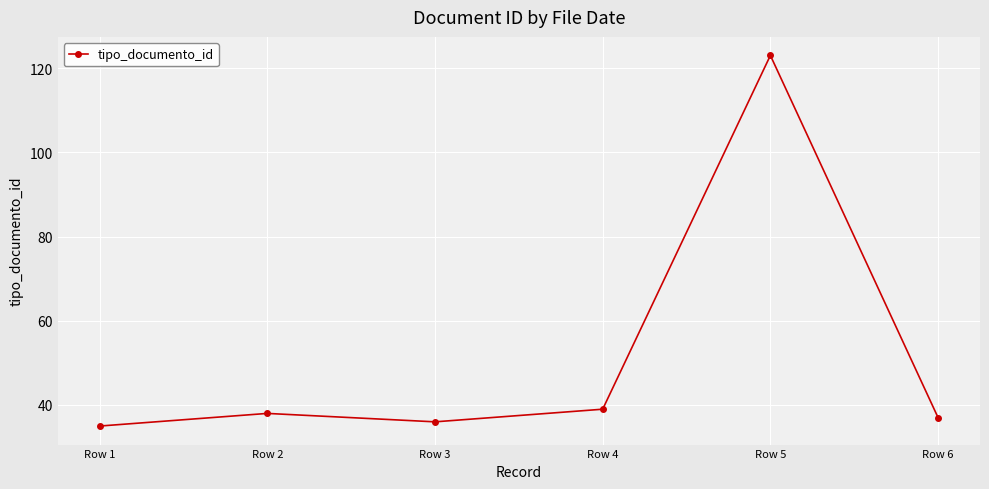

Between Row 4 and Row 6, which is larger?

Row 4